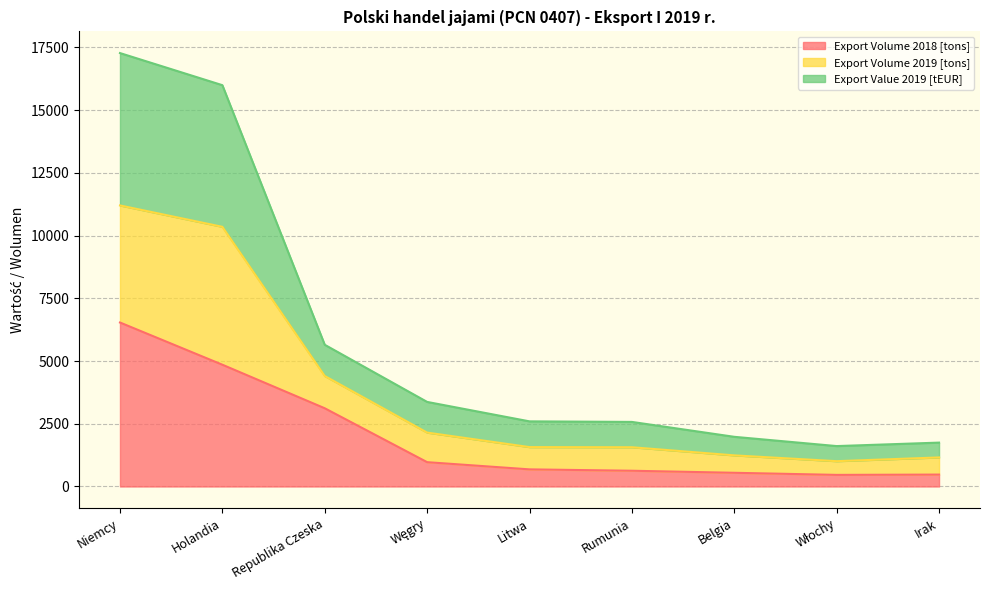

Which has a higher value, Irak or Litwa?

Litwa